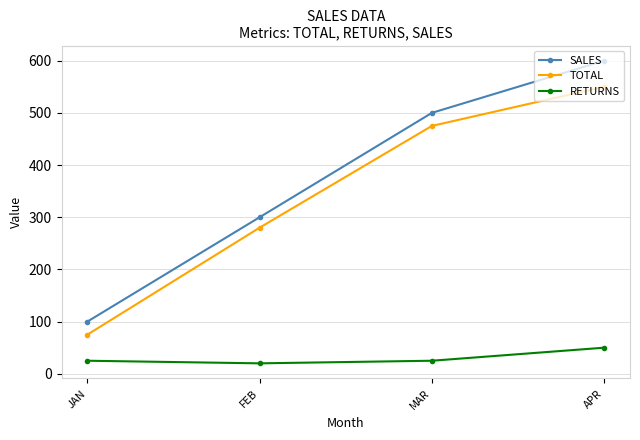

What is the difference between the maximum and second lowest values in the RETURNS series?

25